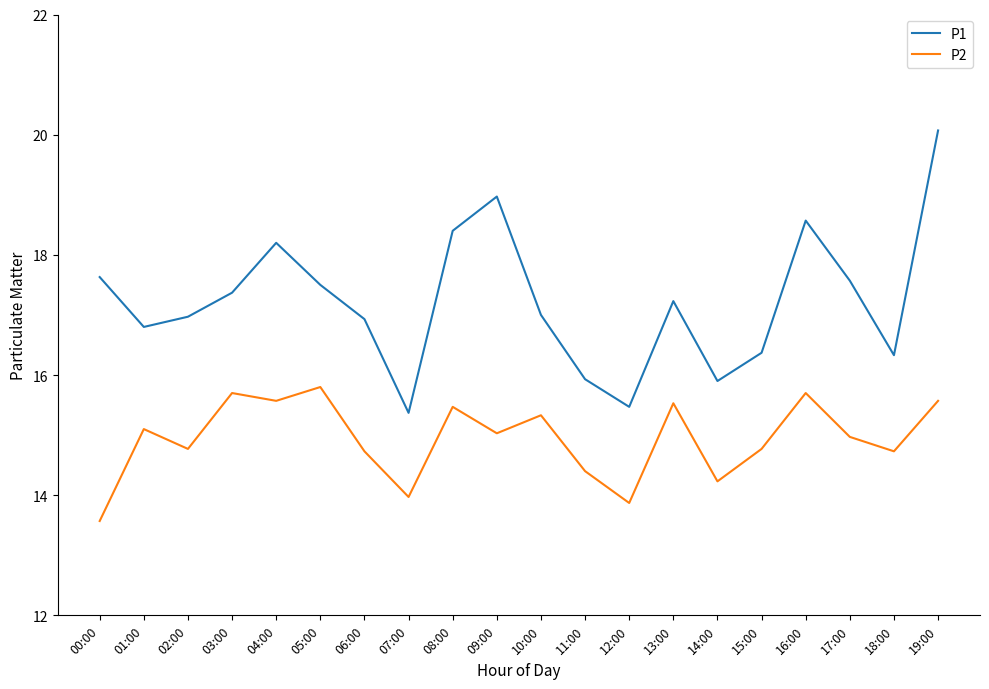

At 12:00, list the series in order from largest to smallest.

P1, P2